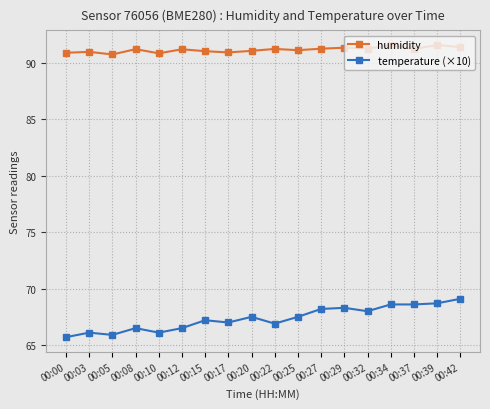

What is the minimum value for temperature (×10)?

65.7